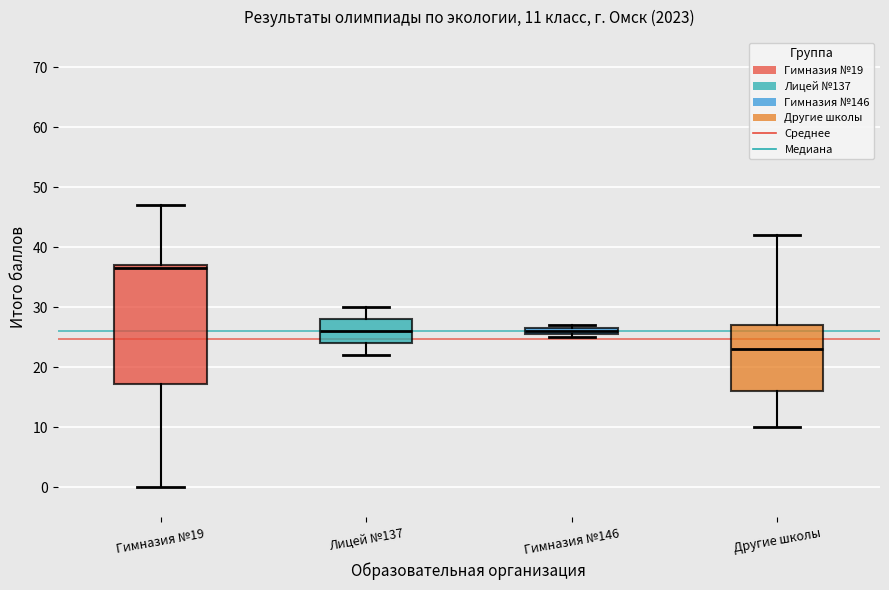

Which box has the highest median line?

Гимназия №19